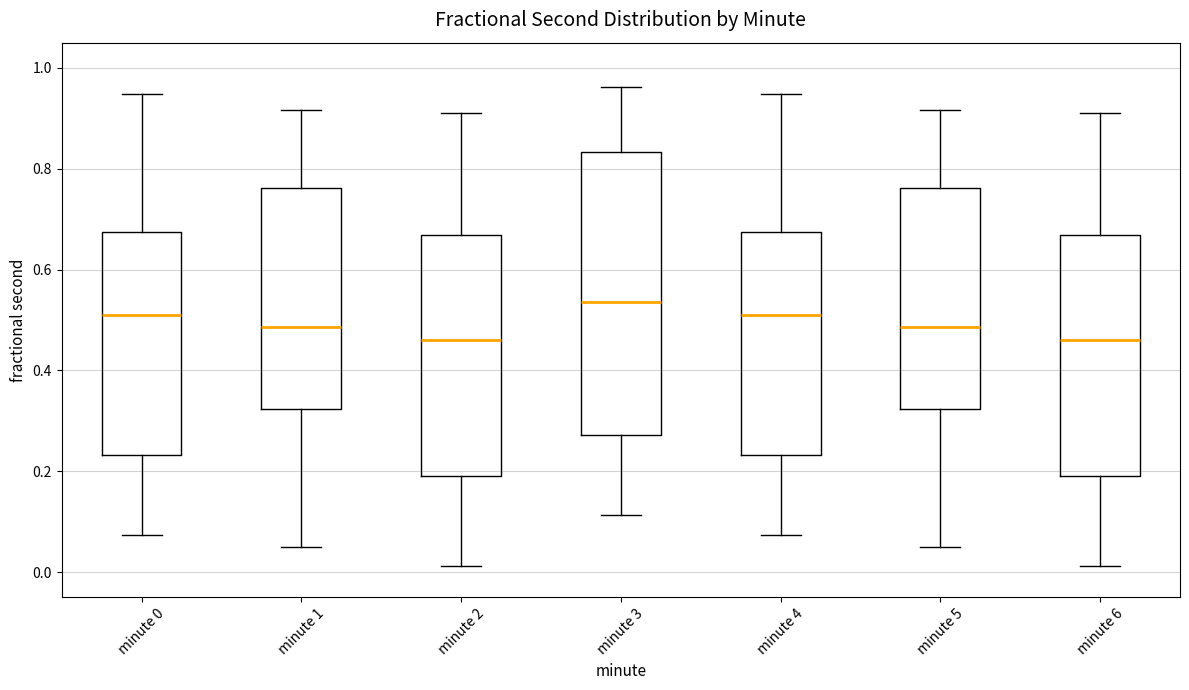

Reading left to right, transcribe this box plot: for each box, give where its median line is, the range the box spans, and where its two whiskers end, as read against the y-axis. The values are not printed on the chart, so give them approximately, as read against the axis.

minute 0: median 0.50, box 0.24 to 0.68, whiskers 0.08 to 0.94
minute 1: median 0.48, box 0.32 to 0.76, whiskers 0.04 to 0.92
minute 2: median 0.46, box 0.20 to 0.66, whiskers 0.02 to 0.92
minute 3: median 0.54, box 0.28 to 0.84, whiskers 0.12 to 0.96
minute 4: median 0.50, box 0.24 to 0.68, whiskers 0.08 to 0.94
minute 5: median 0.48, box 0.32 to 0.76, whiskers 0.04 to 0.92
minute 6: median 0.46, box 0.20 to 0.66, whiskers 0.02 to 0.92